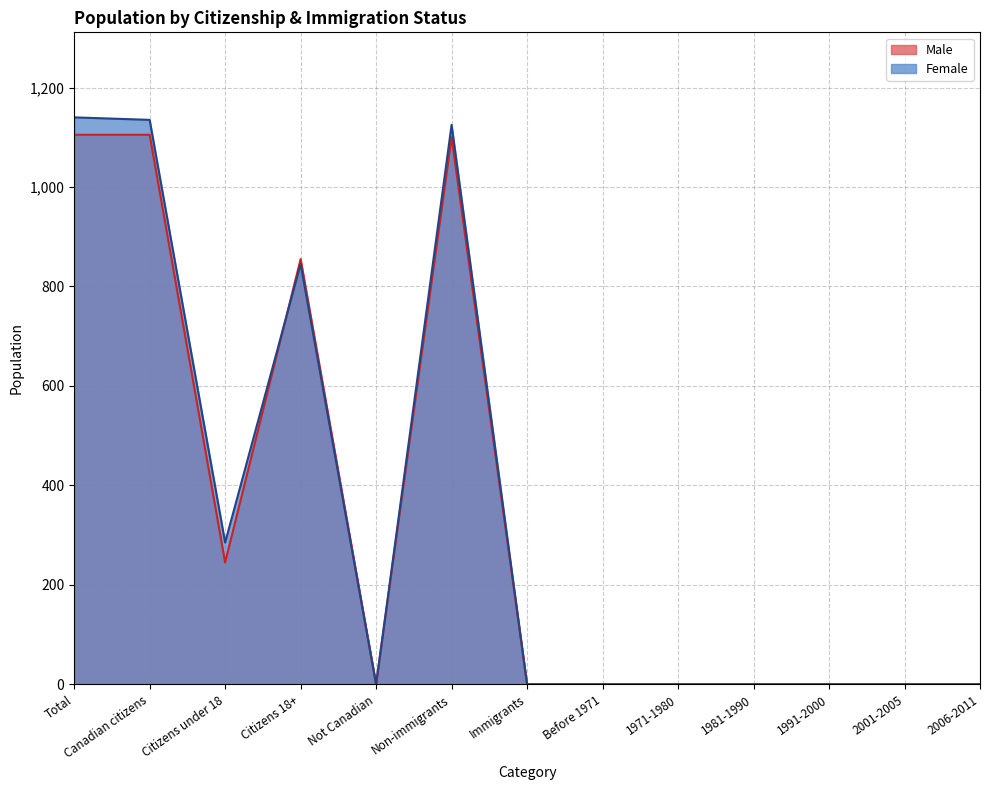

At which category does the chart reach its minimum across all series?

Not Canadian